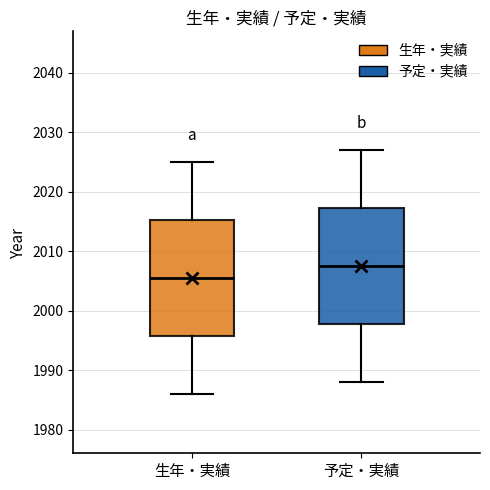

Reading left to right, transcribe this box plot: for each box, give where its median line is, the range the box spans, and where its two whiskers end, as read against the y-axis. The values are not printed on the chart, so give them approximately, as read against the axis.

生年・実績: median 2006, box 1996 to 2015, whiskers 1986 to 2025
予定・実績: median 2008, box 1998 to 2017, whiskers 1988 to 2027